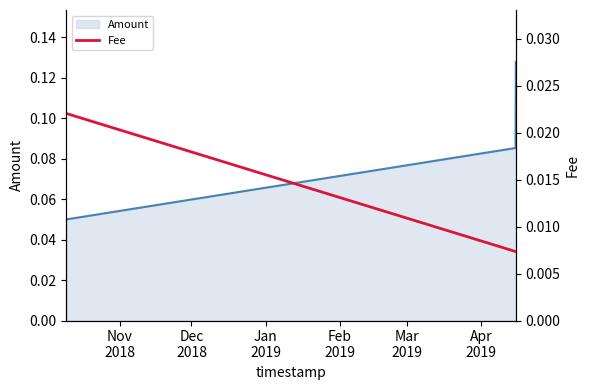

Count the Amount values in the range 0 to 1.

3